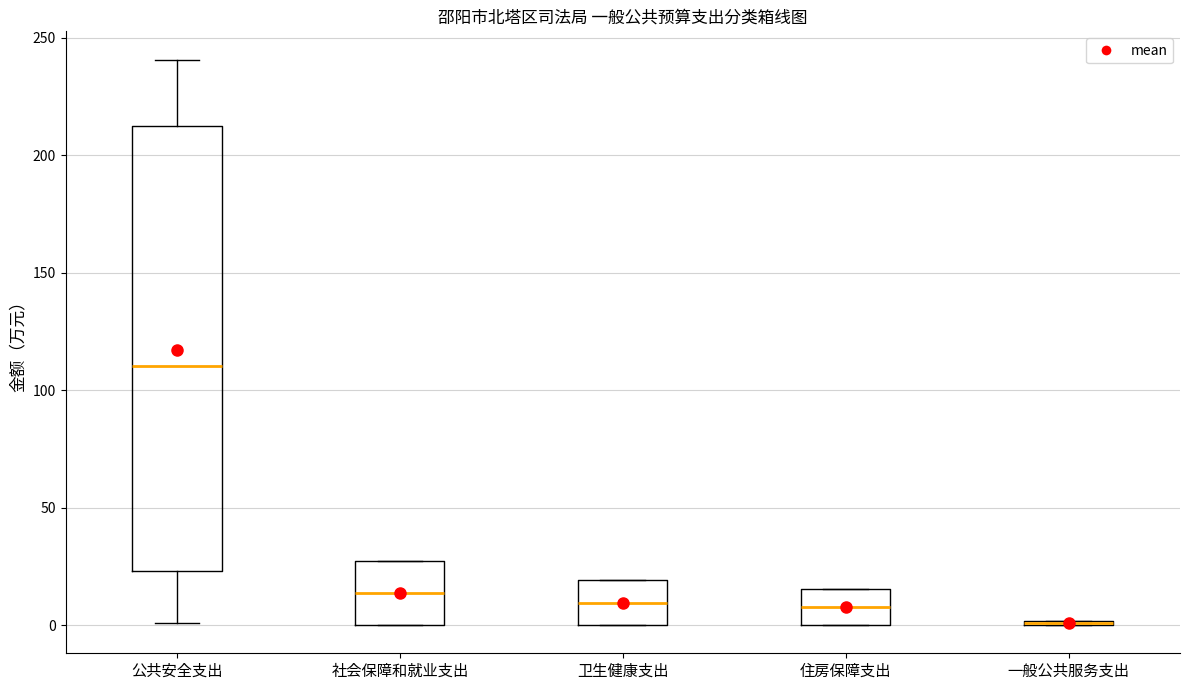

Comparing the boxes themselves (not the whiskers), which one is the tallest?

公共安全支出